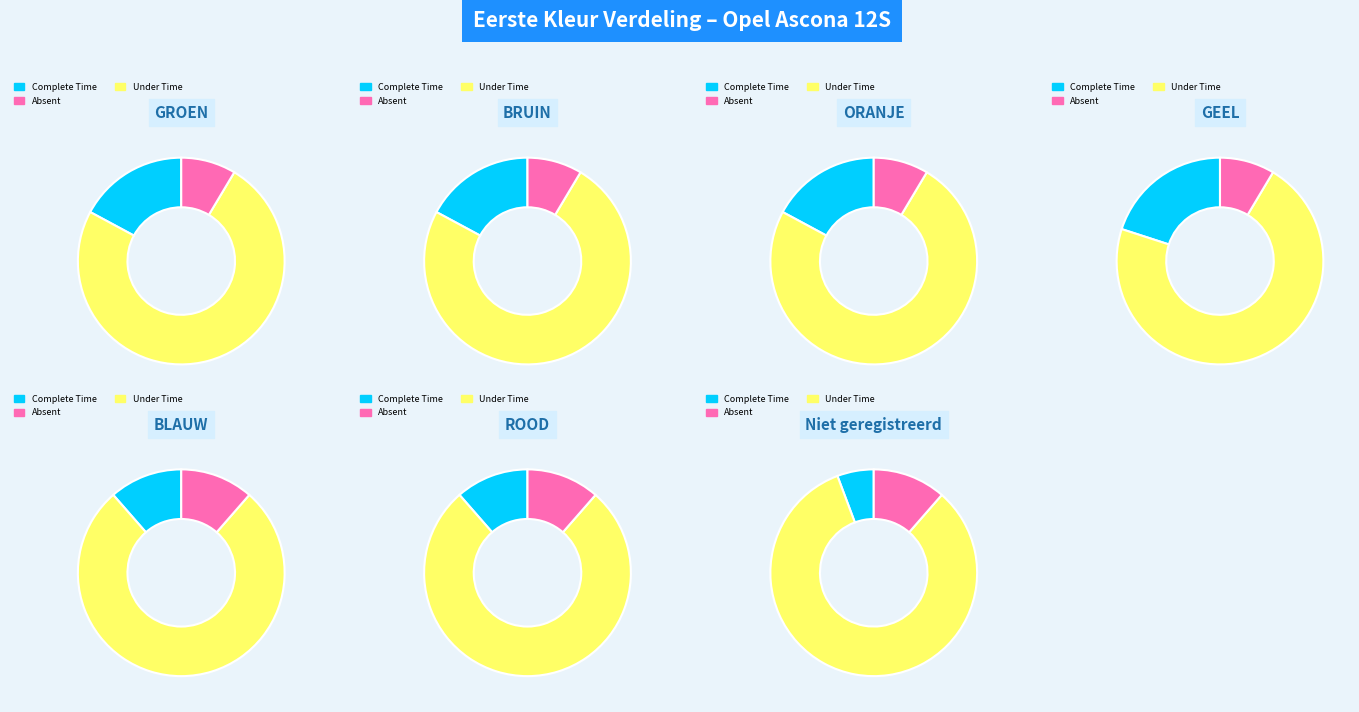

To the nearest percent, what portion does GEEL represent?

20%